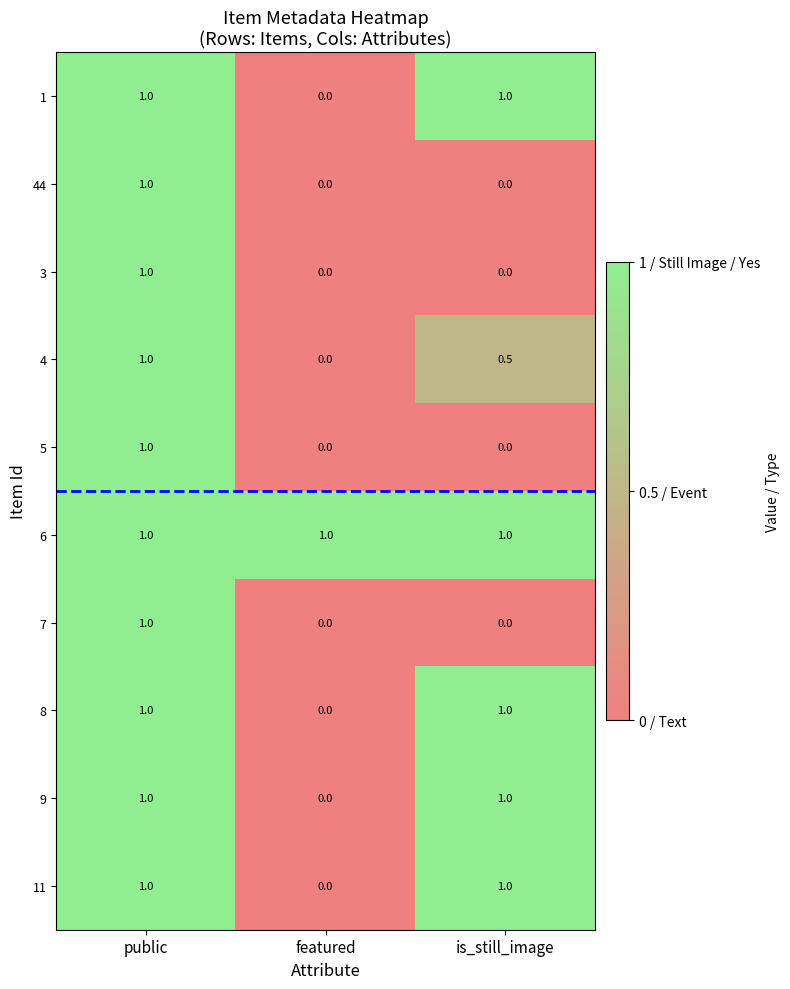

Count the number of data series in this chart.

10